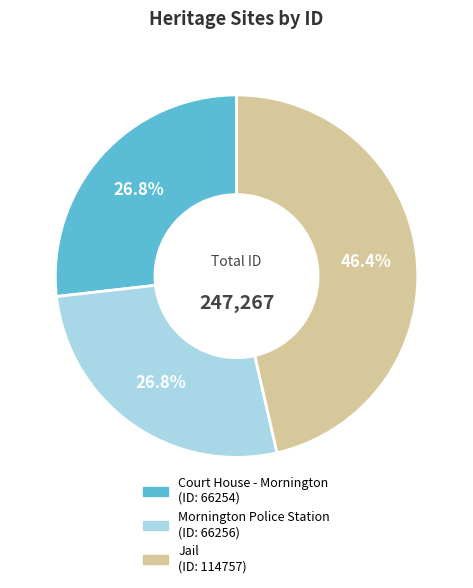

How many segments does this pie chart have?

3